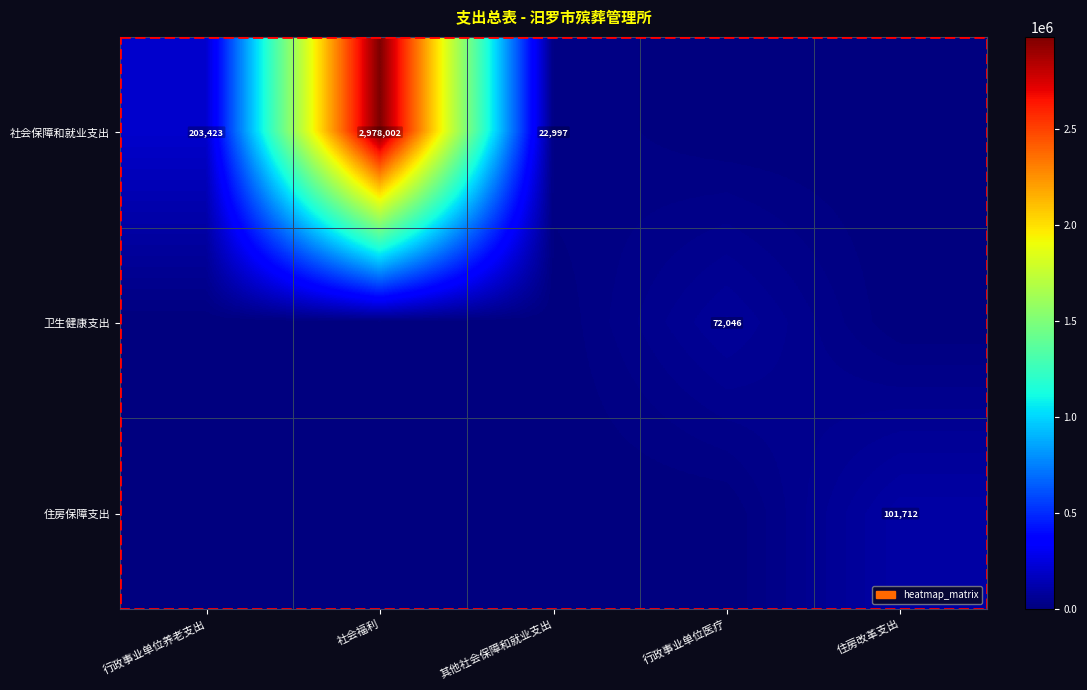

Is it true that 社会保障和就业支出 equals 4930673 at 社会福利?

False